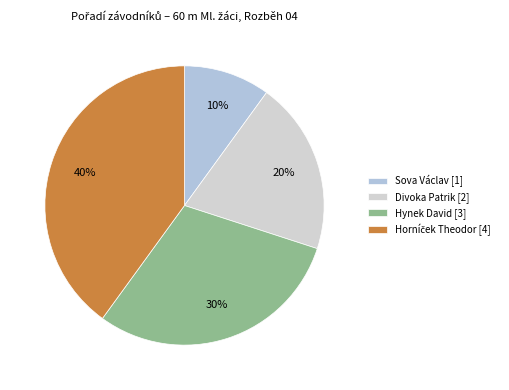

How many slices are in this pie chart?

4